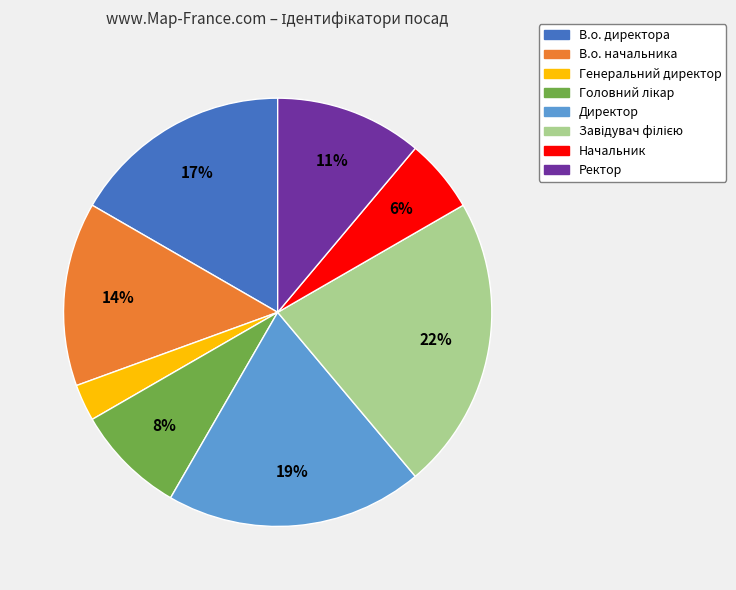

Does В.о. директора represent more than half of the total?

No